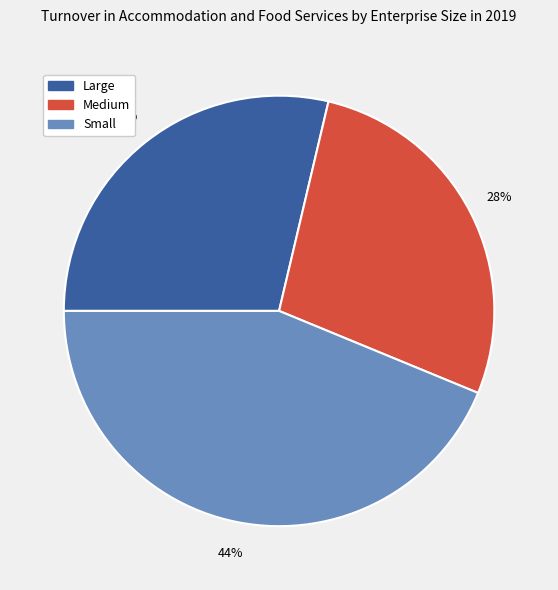

Does any single category account for the majority?

No